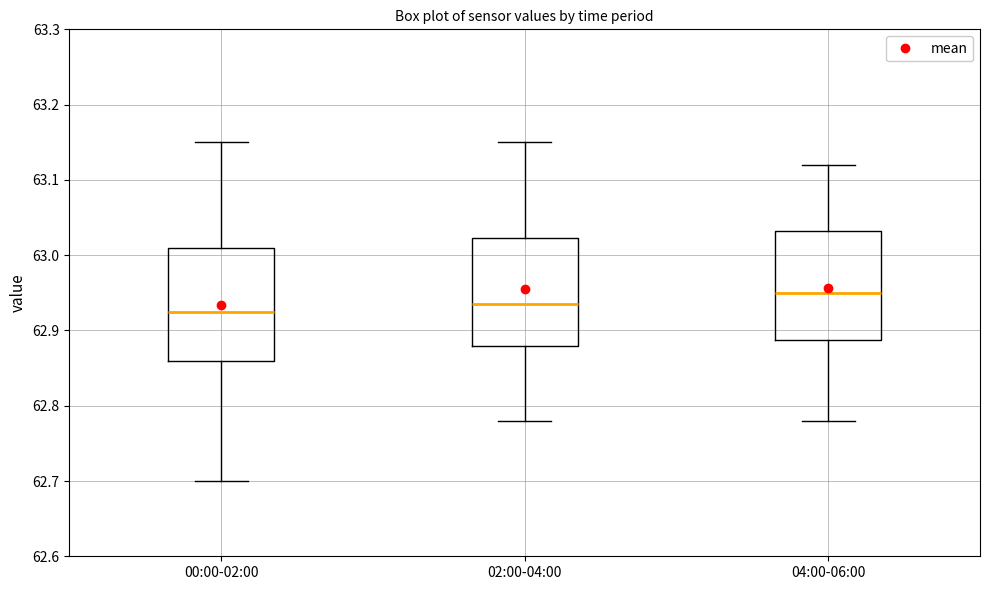

Reading left to right, transcribe this box plot: for each box, give where its median line is, the range the box spans, and where its two whiskers end, as read against the y-axis. The values are not printed on the chart, so give them approximately, as read against the axis.

00:00-02:00: median 62.93, box 62.86 to 63.01, whiskers 62.70 to 63.15
02:00-04:00: median 62.94, box 62.88 to 63.02, whiskers 62.78 to 63.15
04:00-06:00: median 62.95, box 62.89 to 63.03, whiskers 62.78 to 63.12